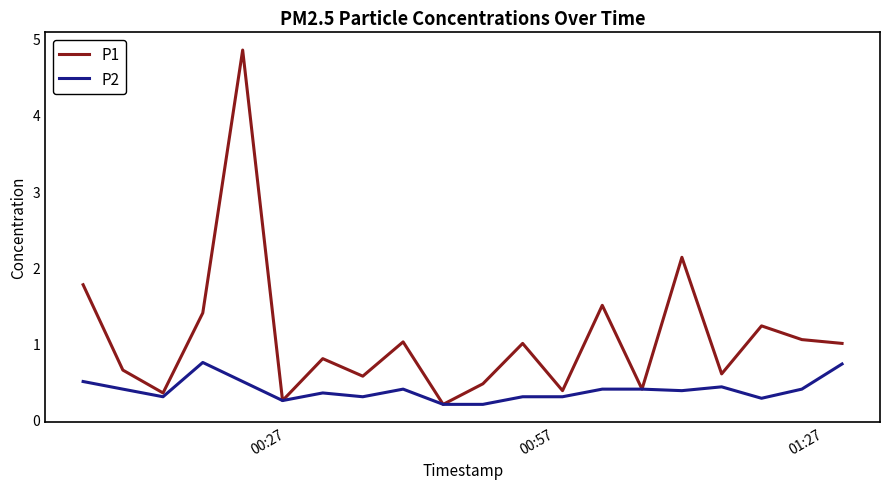

Which series has the widest spread of values?

P1